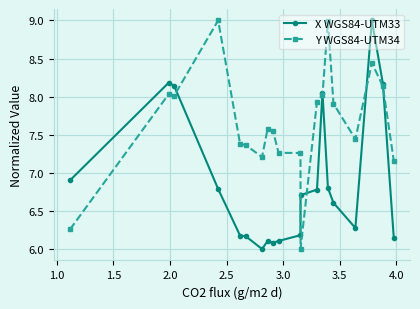

What is the maximum value for Y WGS84-UTM34?

9.0